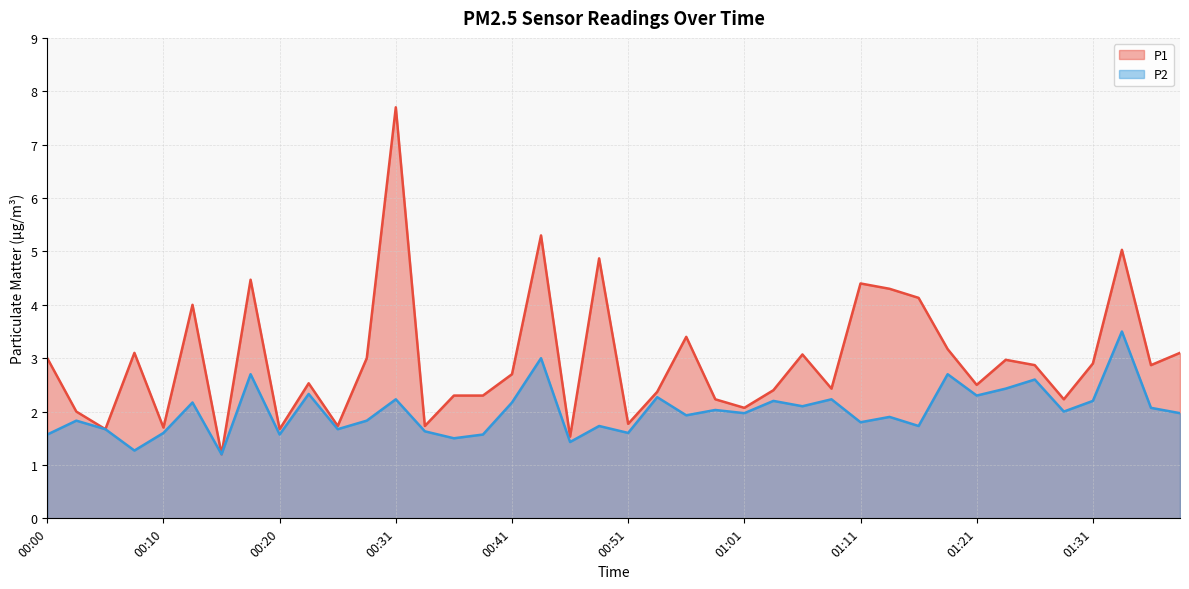

True or false: P1 (line) and P2 (line) cross at least once.

False